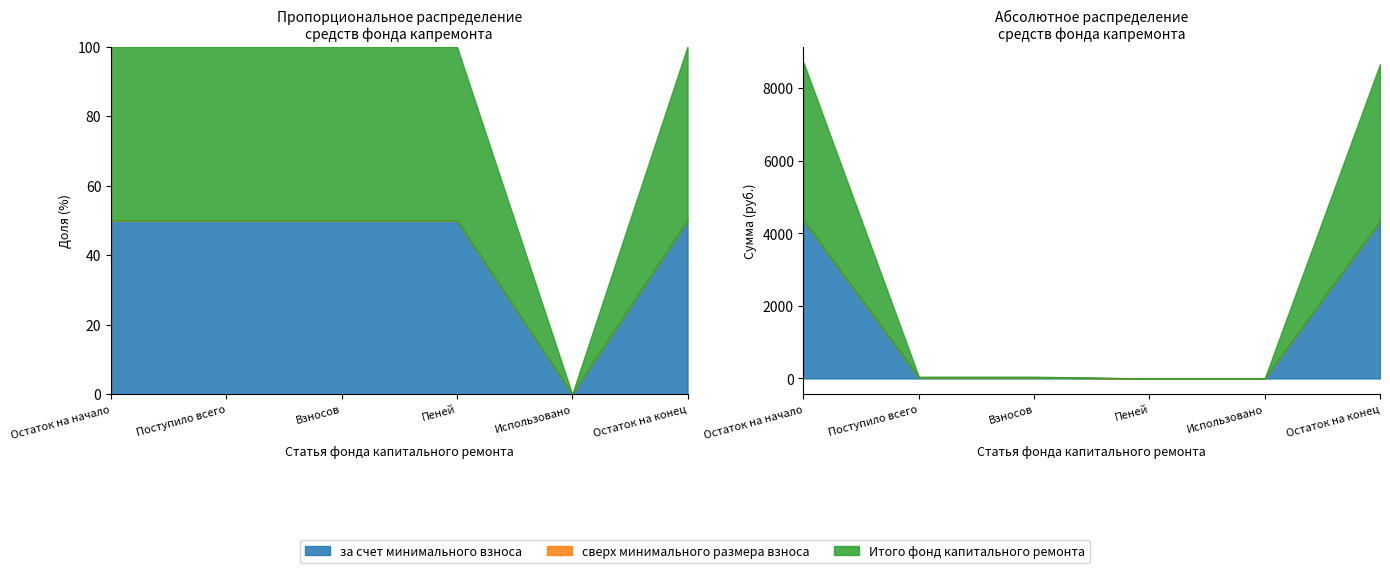

What is the difference between the Итого фонд капитального ремонта values at Остаток на начало and Взносов?

4380.1